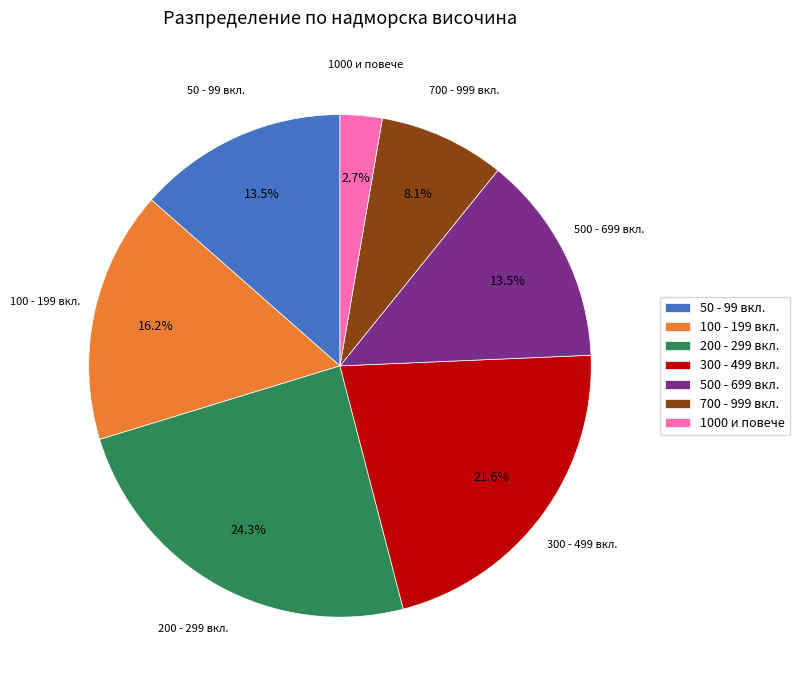

Combined, what portion of the pie is 500 - 699 вкл. and 100 - 199 вкл.?

29.7%